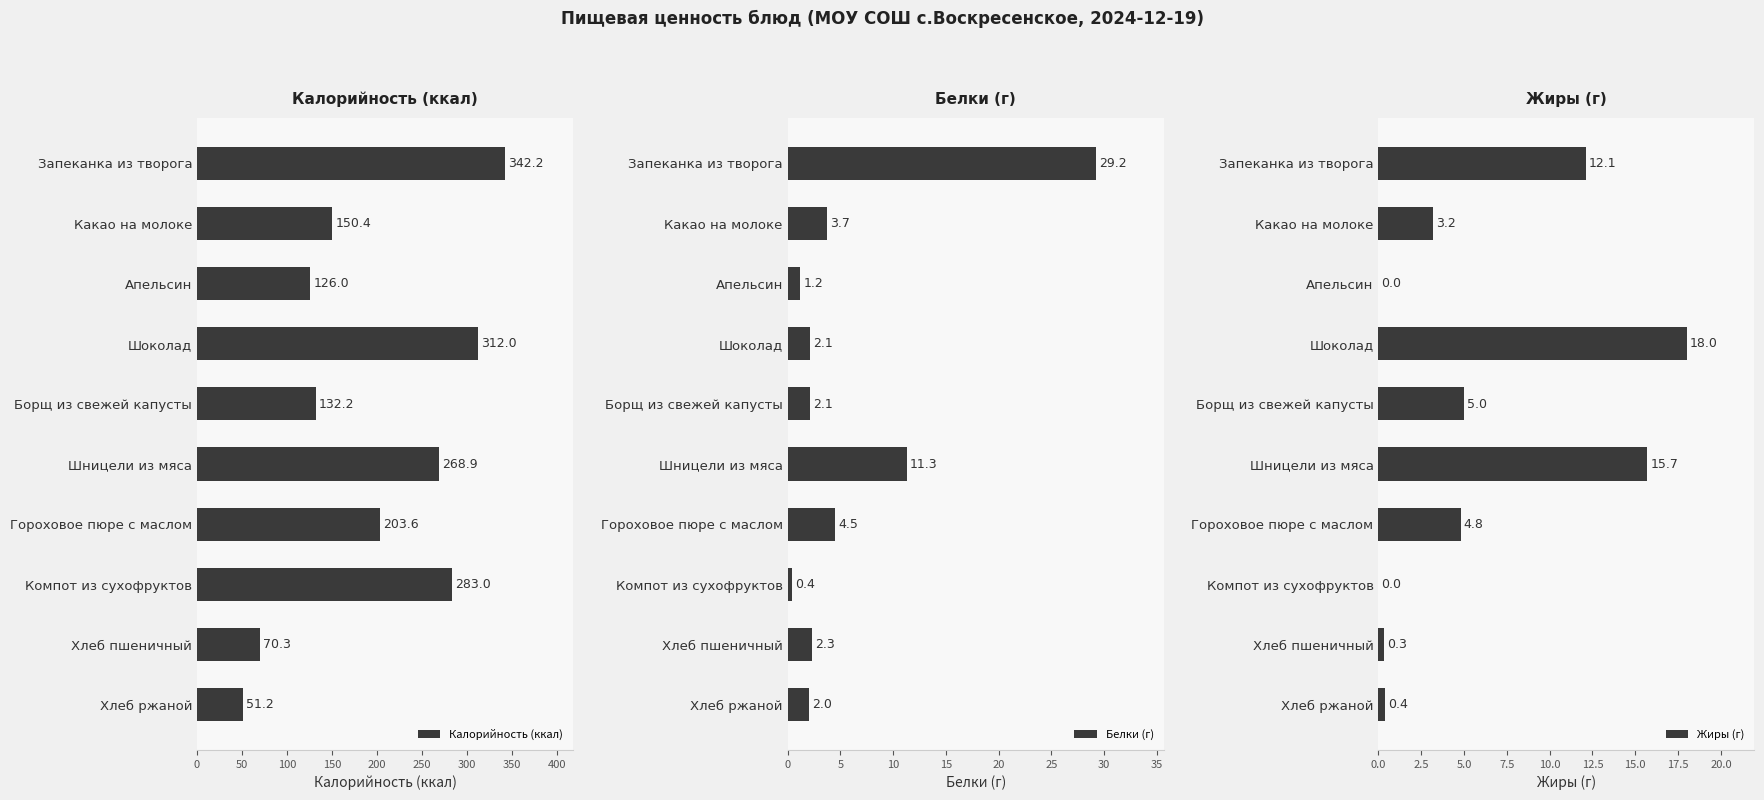

What is the approximate value of Калорийность (ккал) at Апельсин?

126.0